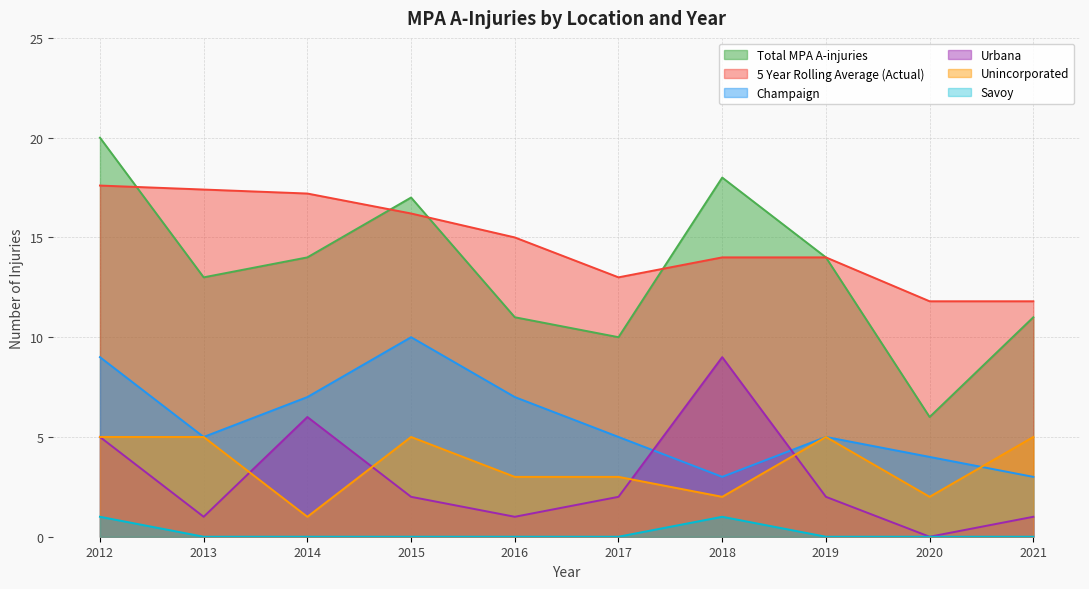

What is the value of the Urbana point at the 6th from the left?

2.0